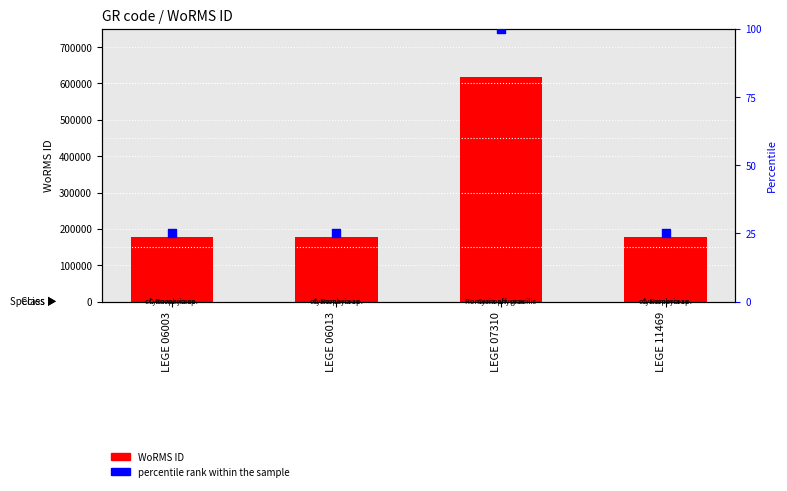

At how many categories does at least one series exceed 288616?

1